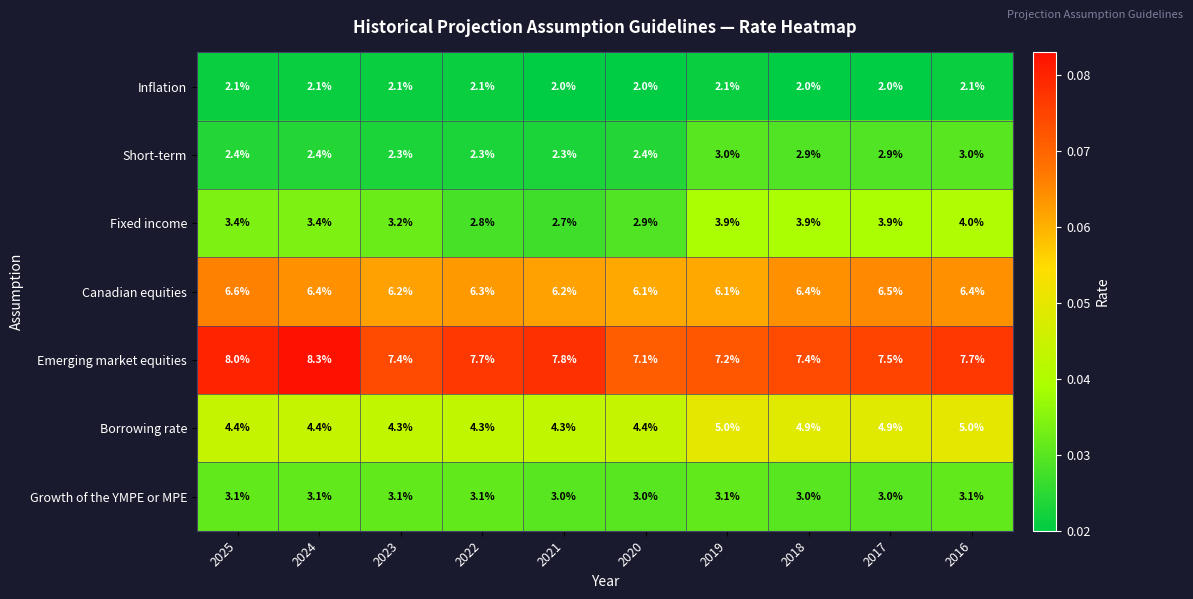

True or false: Inflation has a value of 1.0 at 2017.

False